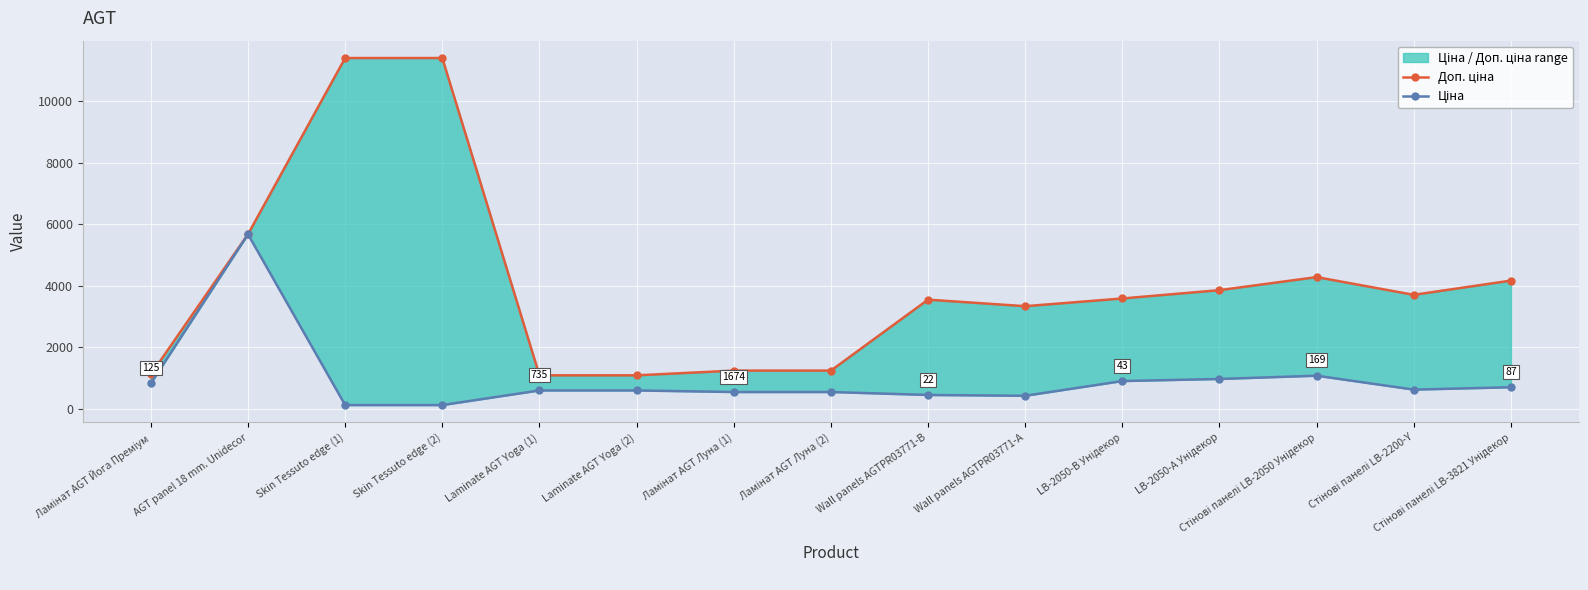

In Доп. ціна, how many points are lower than both neighbors (excluding endpoints)?

2